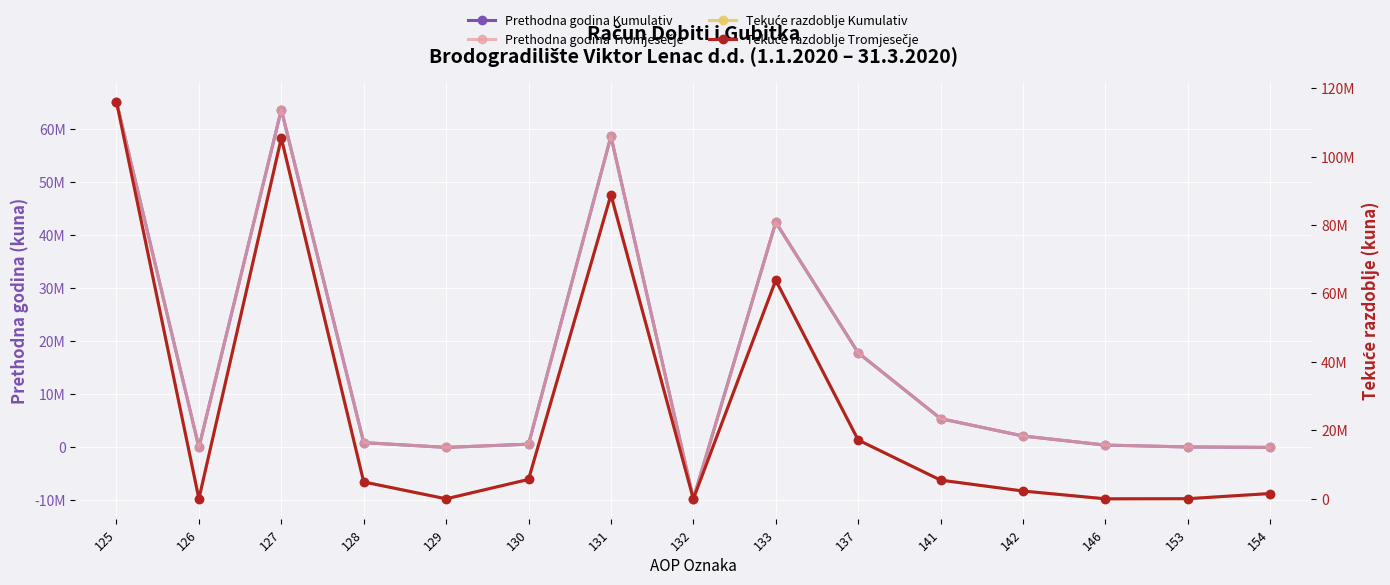

List the labels in order of Tekuće razdoblje Tromjesečje value, smallest first.

126, 129, 132, 146, 153, 154, 142, 128, 141, 130, 137, 133, 131, 127, 125